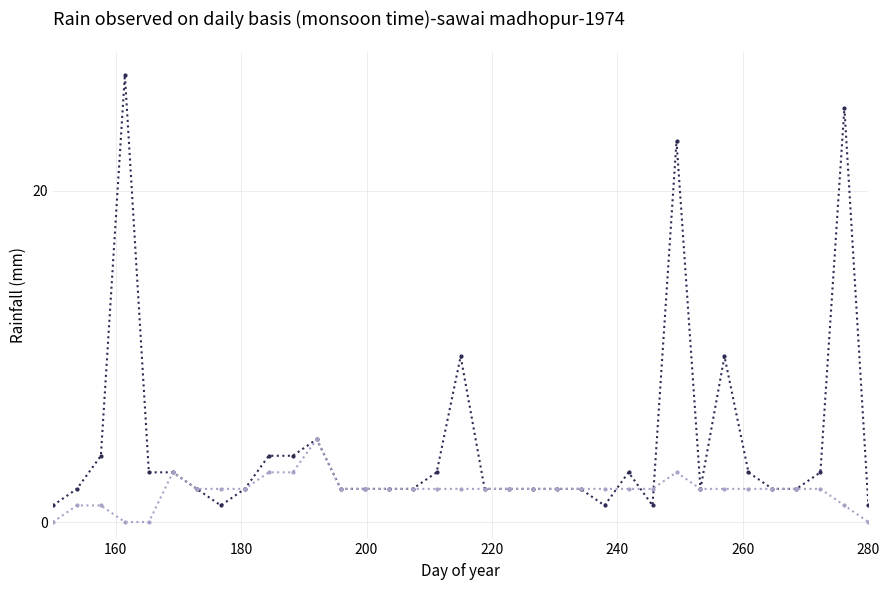

Does the chart have visible grid lines?

Yes